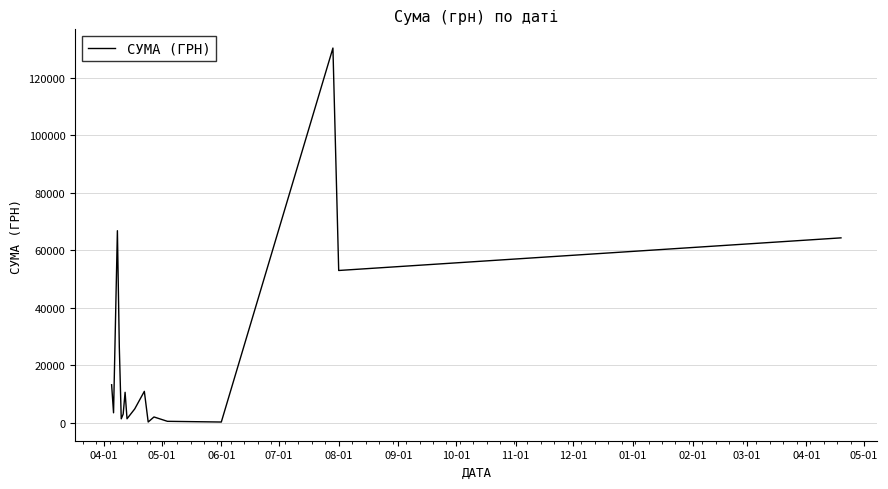

What is the average value?

23029.4